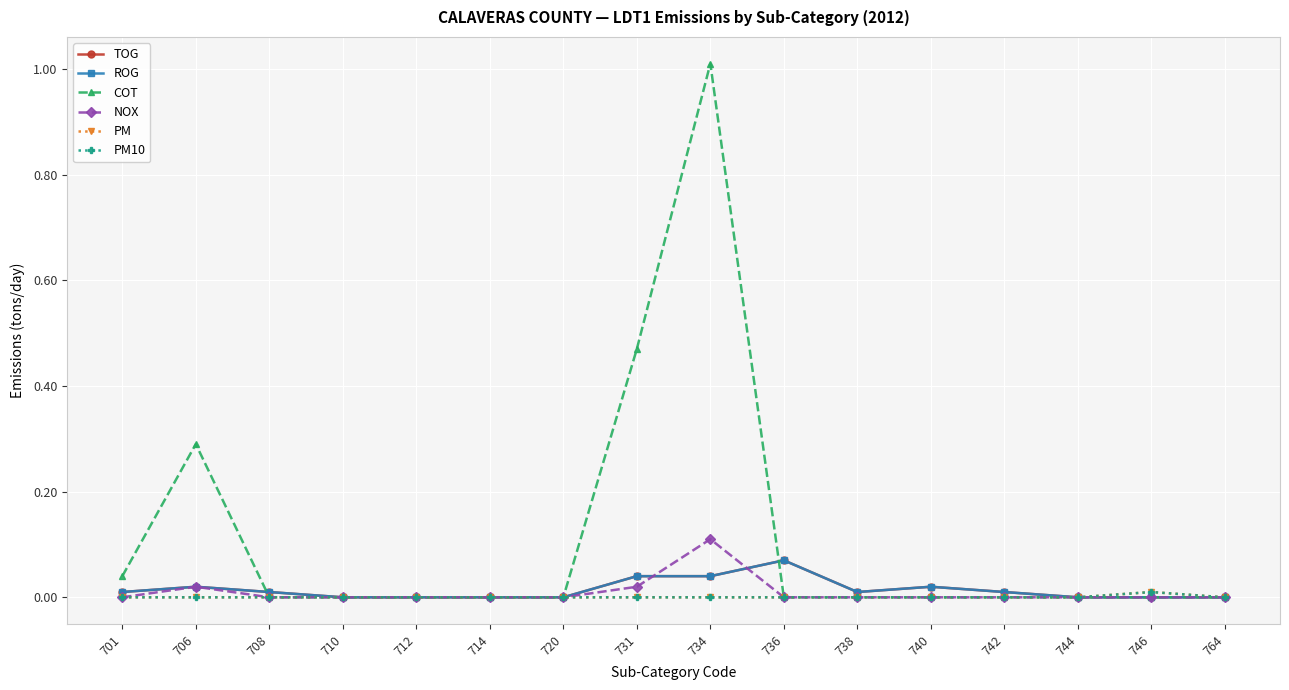

Which category has the lowest value in the TOG series?

710